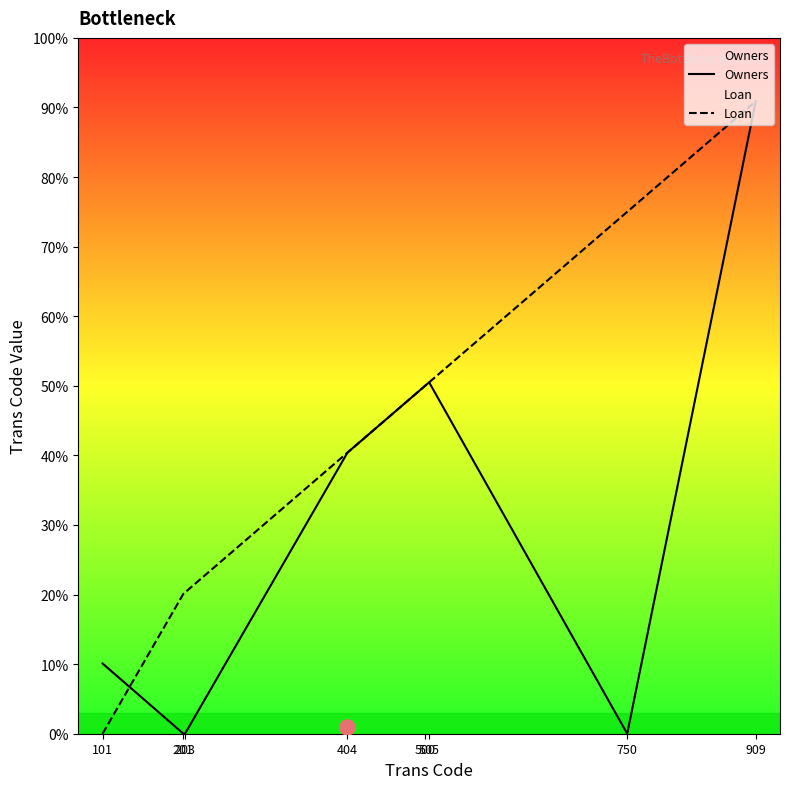

Which series has the largest Y range (max minus min)?

Owners